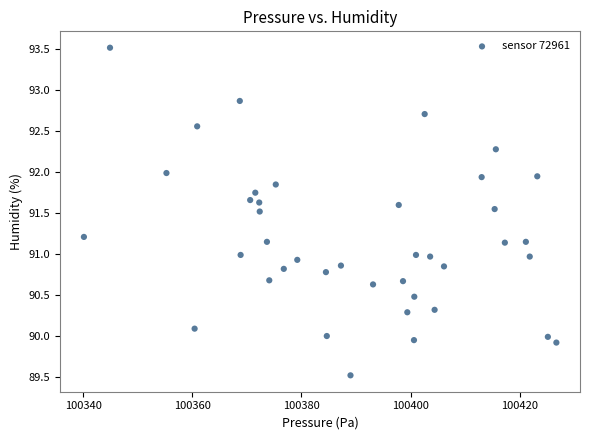

What is the range of Y values (max minus min)?

4.0